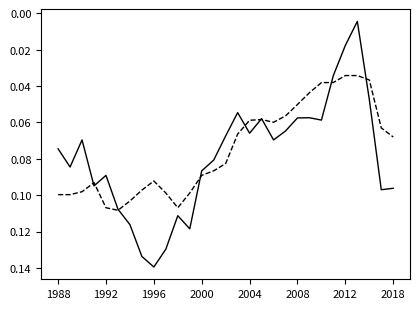

How many lines are shown in the chart?

2